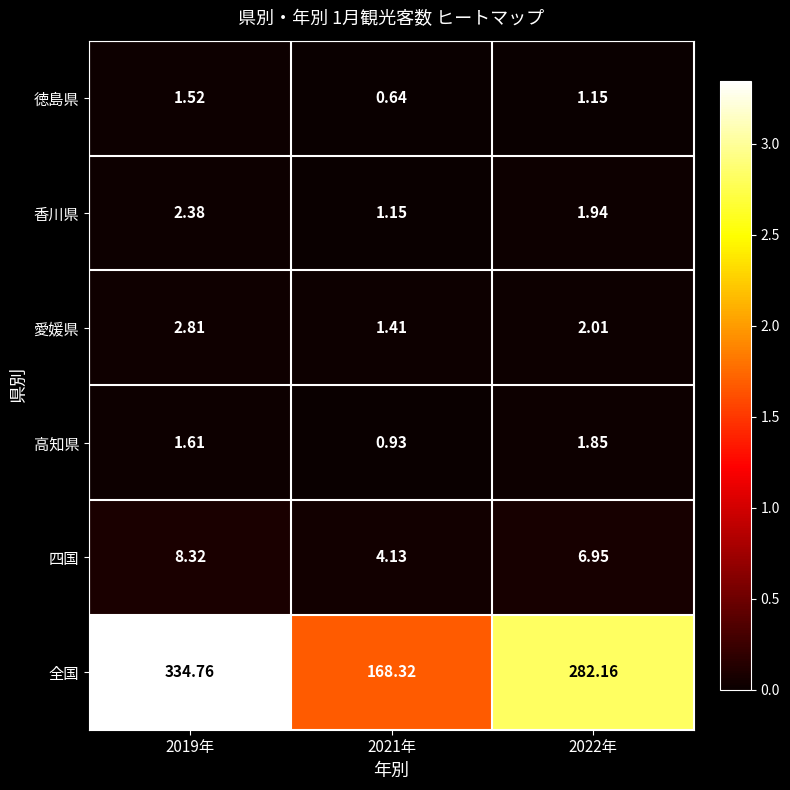

Rank the series by their maximum value, from highest to lowest.

全国, 四国, 愛媛県, 香川県, 高知県, 徳島県